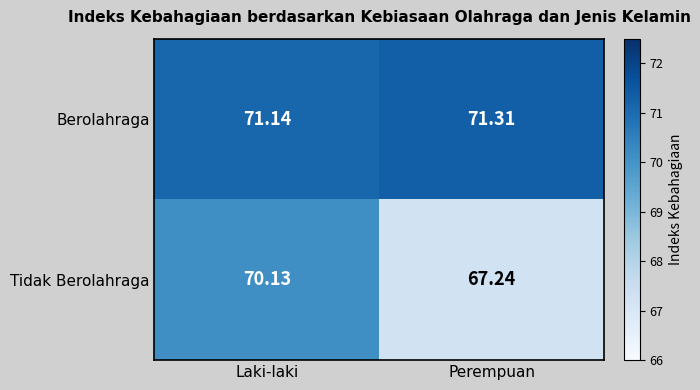

At which label is Tidak Berolahraga closest to 68?

Perempuan